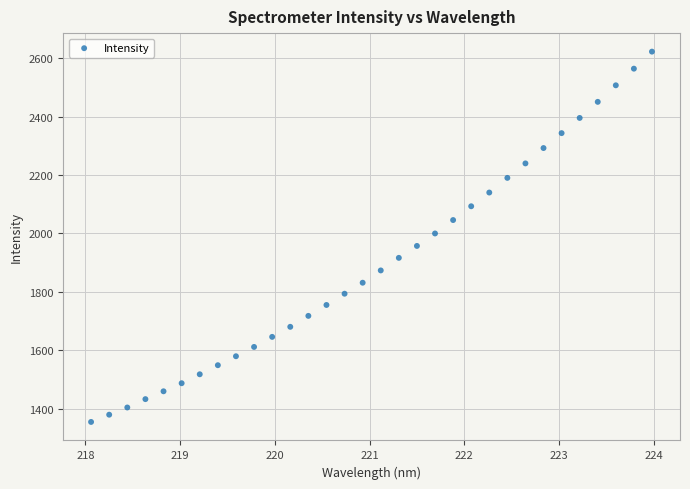

What is the range of Y values (max minus min)?

1268.8